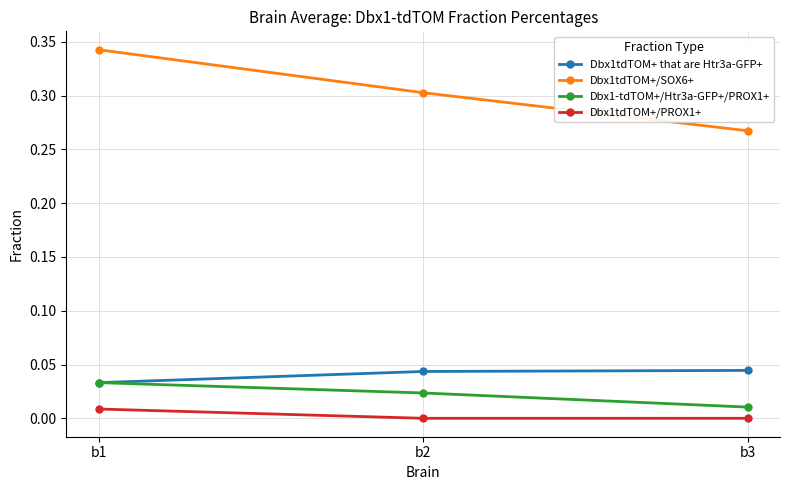

Does the chart have visible grid lines?

Yes